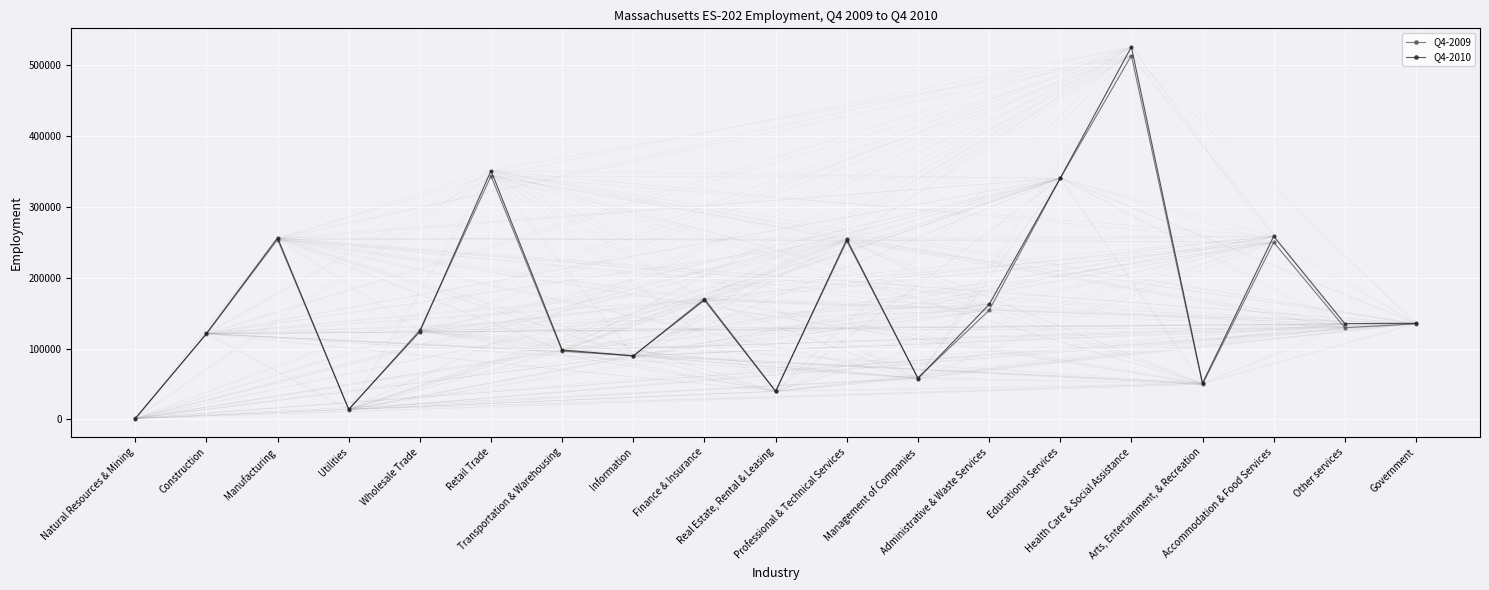

What is the difference between the maximum and minimum values in the Q4-2009 series?

512313